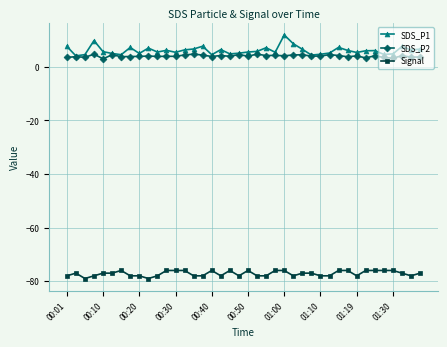

Which series has the widest spread of values?

SDS_P1